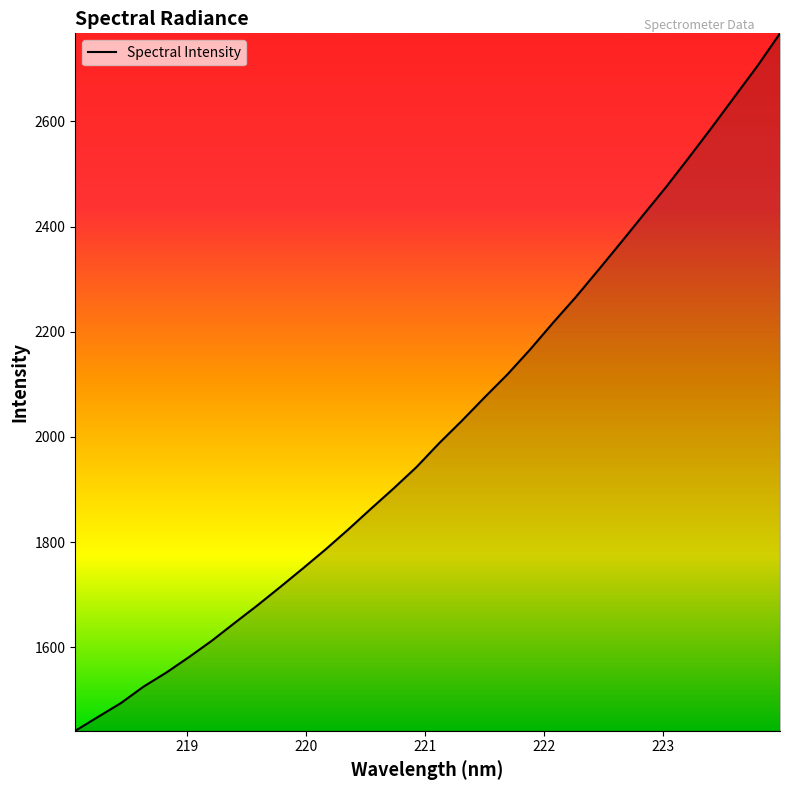

How many categories are shown in the chart?

32